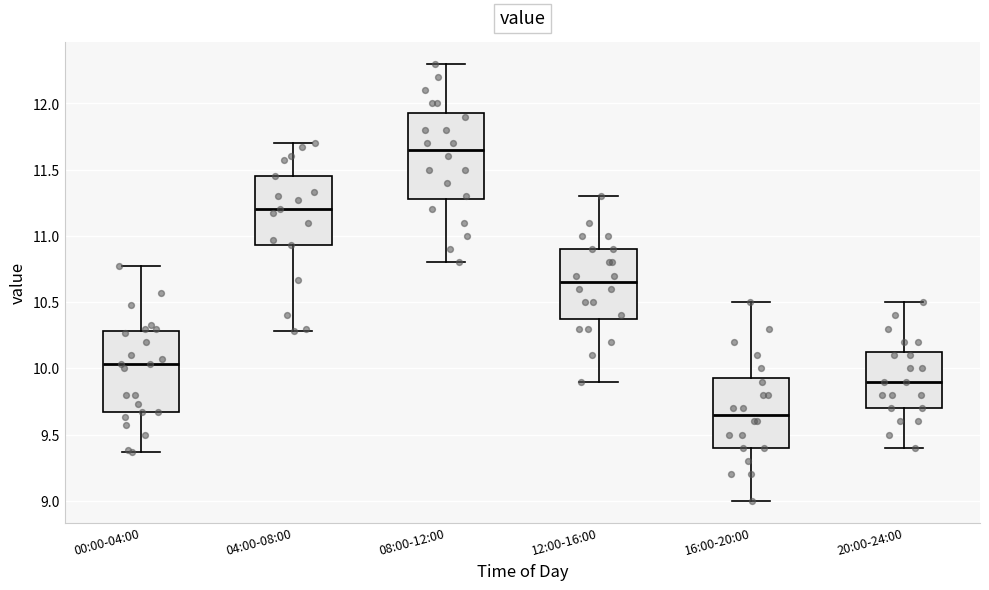

Which box has the highest median line?

08:00-12:00